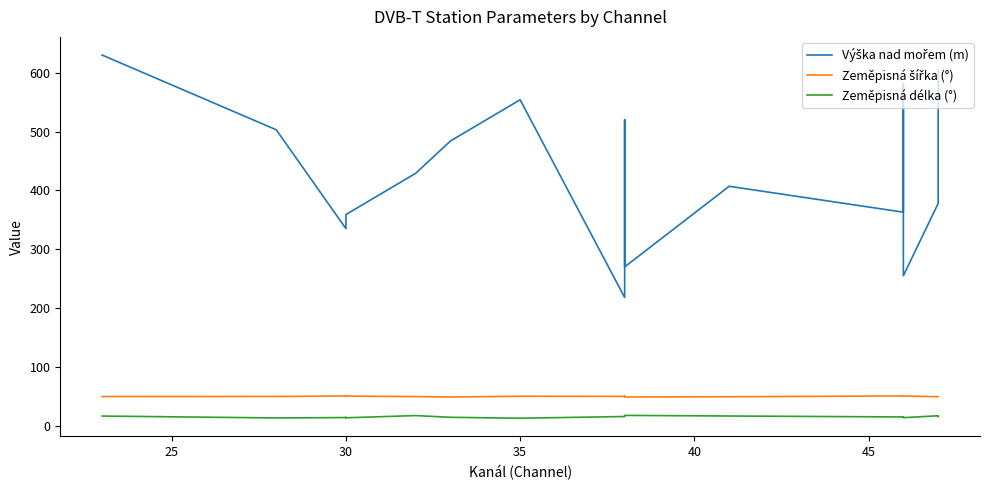

How many lines are shown in the chart?

3